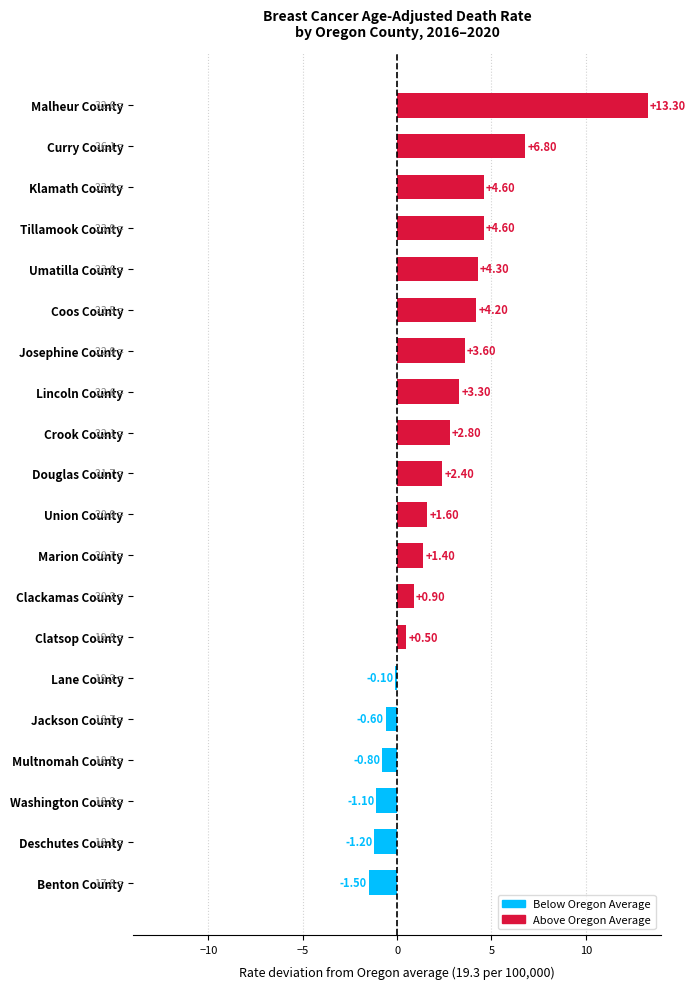

Count the number of values greater than 2.

10